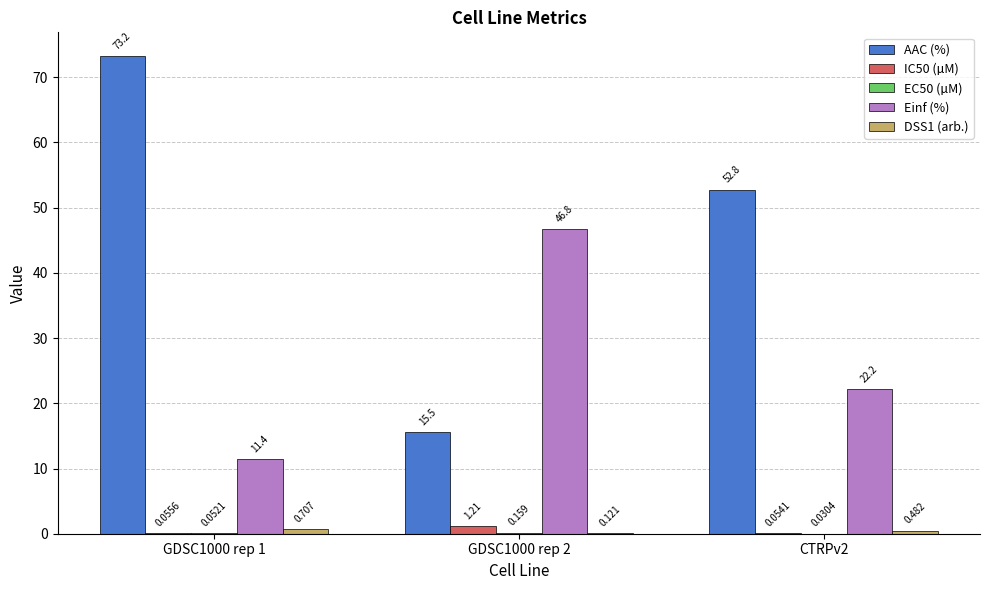

Which series changed the most between GDSC1000 rep 1 and CTRPv2?

AAC (%)